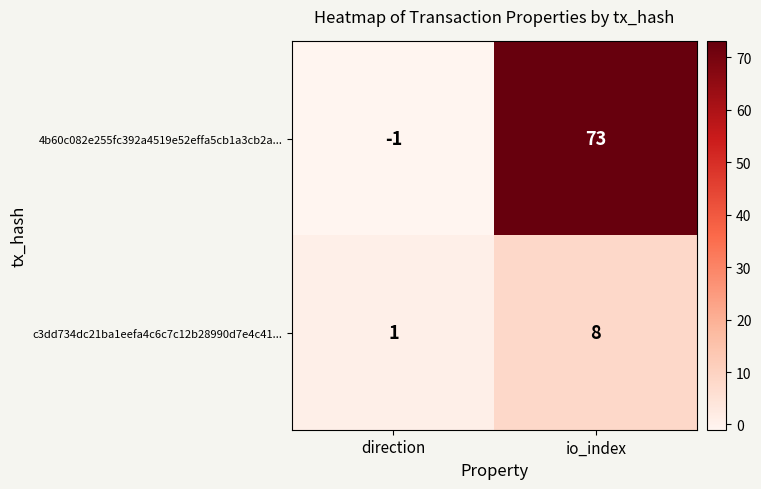

Which series has the largest total across all categories?

4b60c082e255fc392a4519e52effa5cb1a3cb2a...